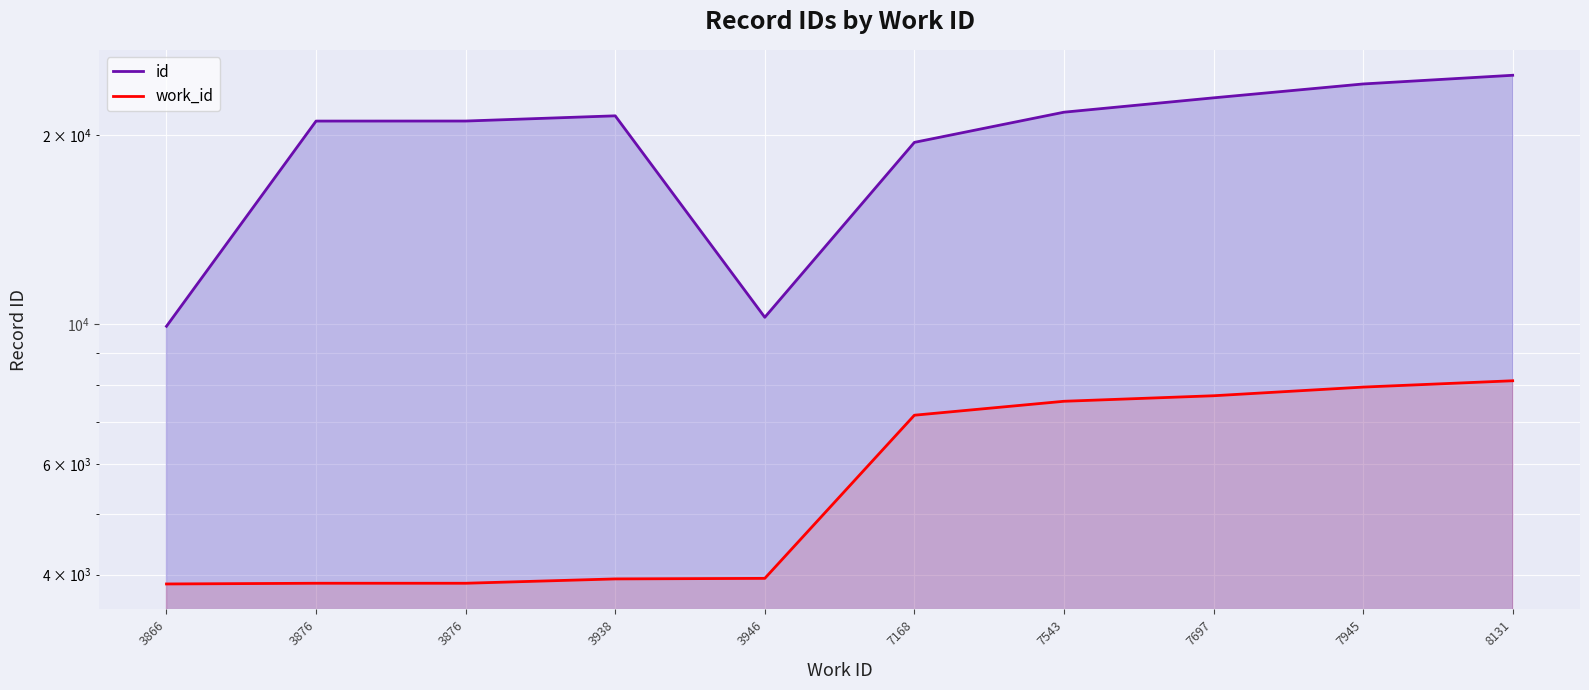

At which label does work_id reach its minimum?

3866